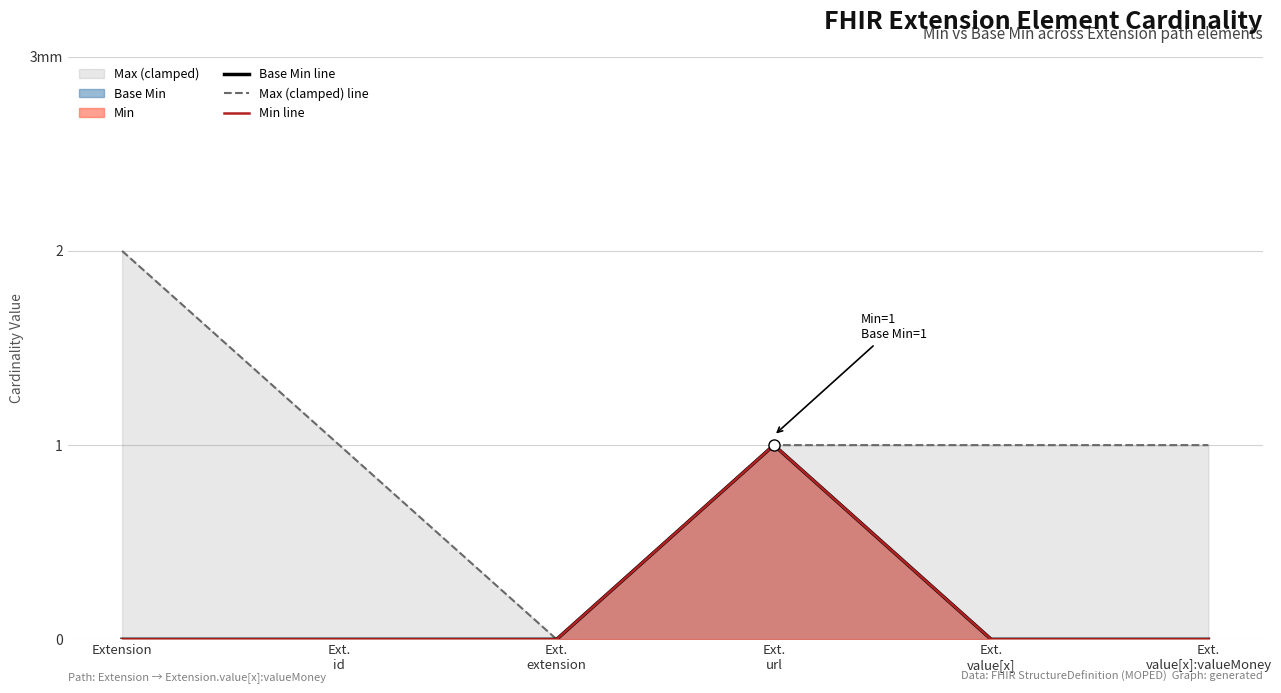

Count the number of categories in the chart.

6